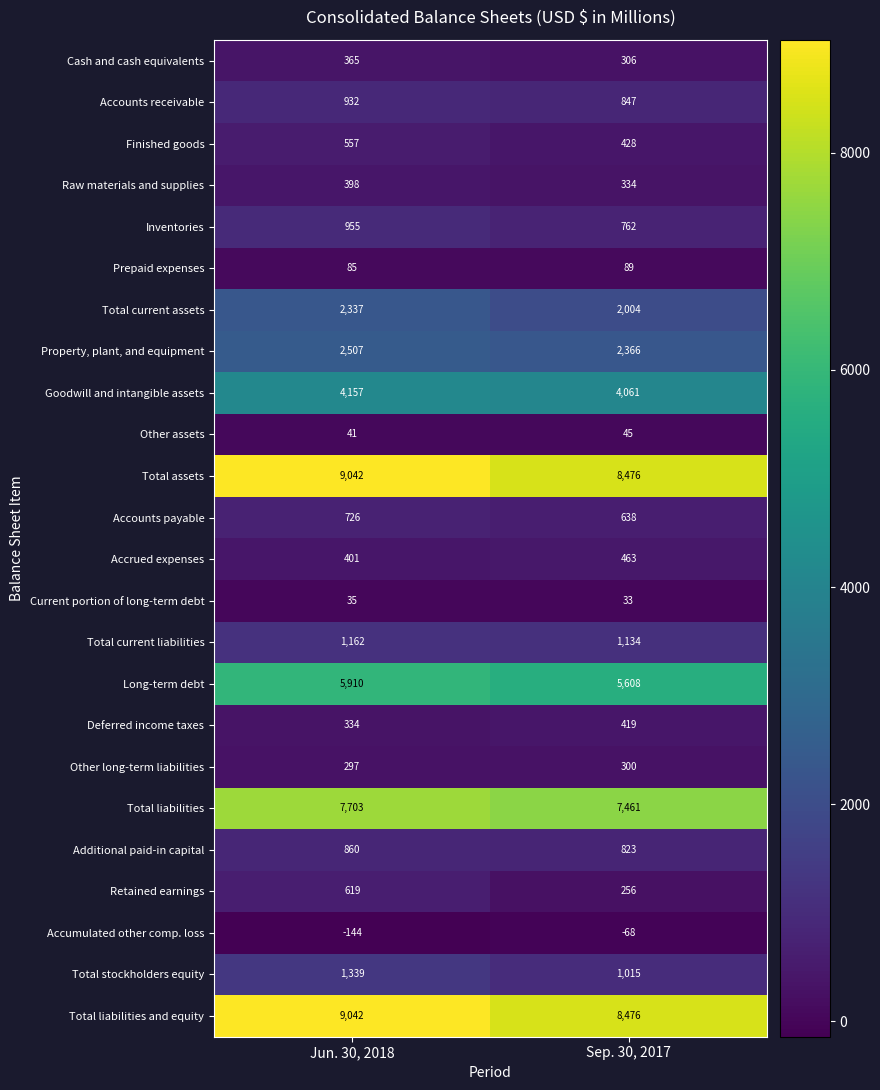

What is the minimum value shown in the chart?

-144